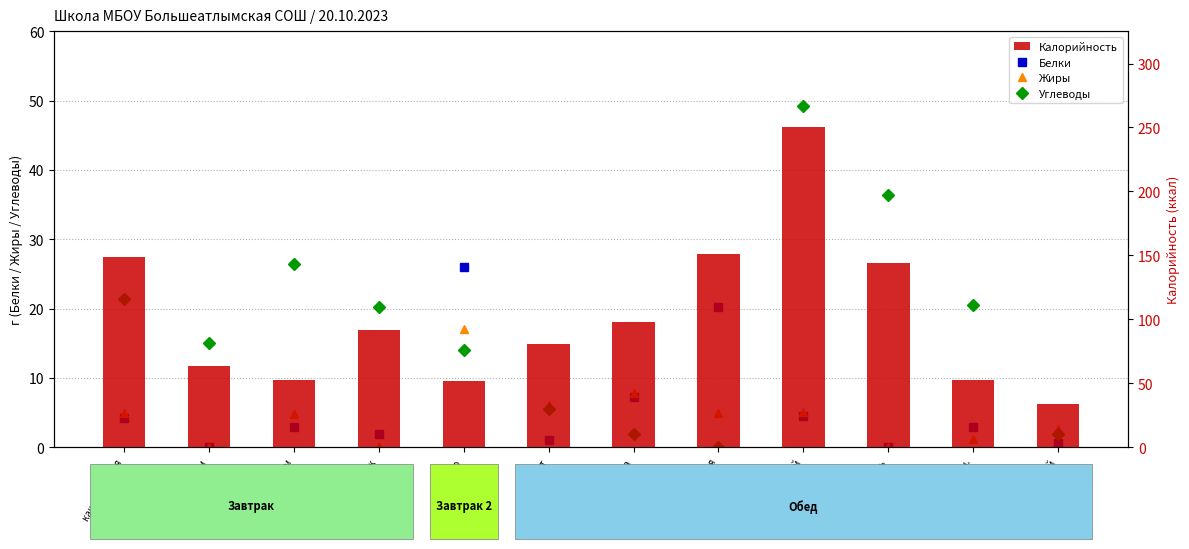

Which has a higher value, каша пшенная or чай с сахаром?

каша пшенная